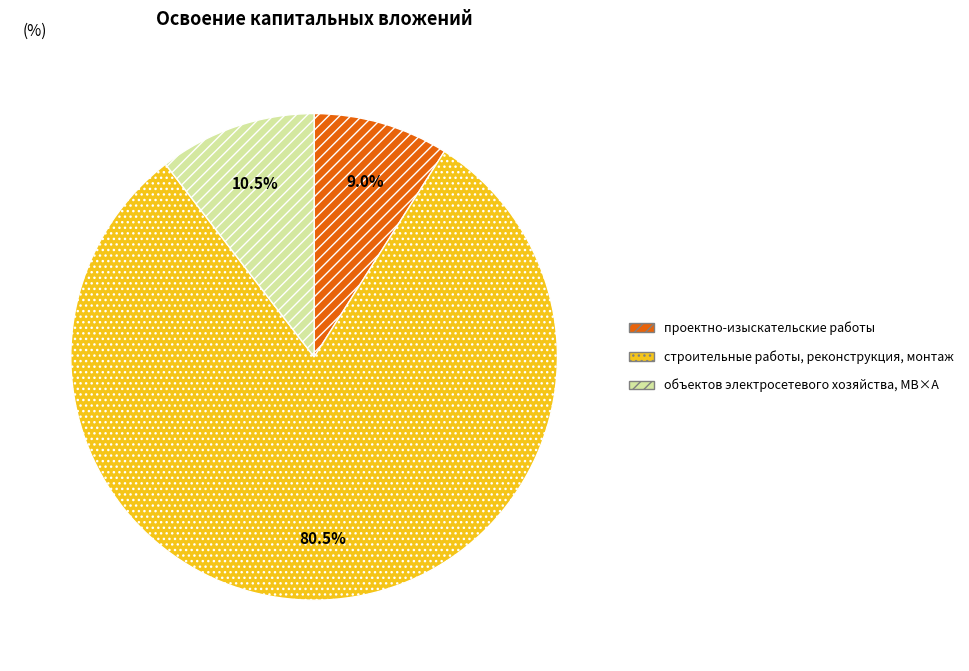

True or false: объектов электросетевого хозяйства, МВ×А accounts for 1% of the total.

False